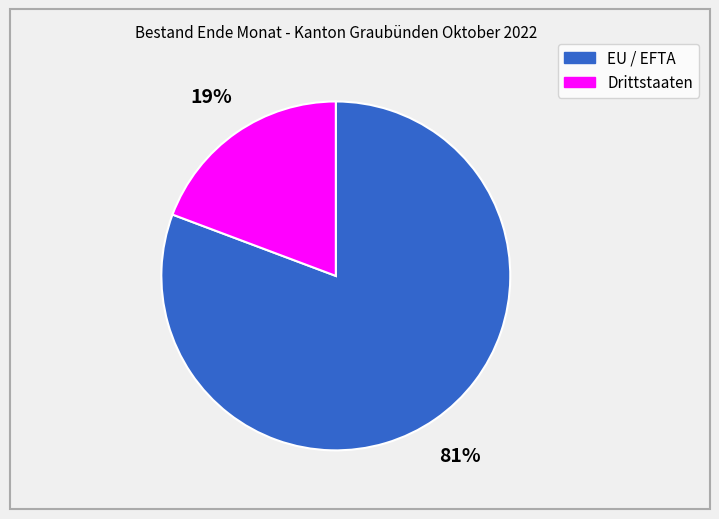

True or false: Drittstaaten accounts for 19% of the total.

True